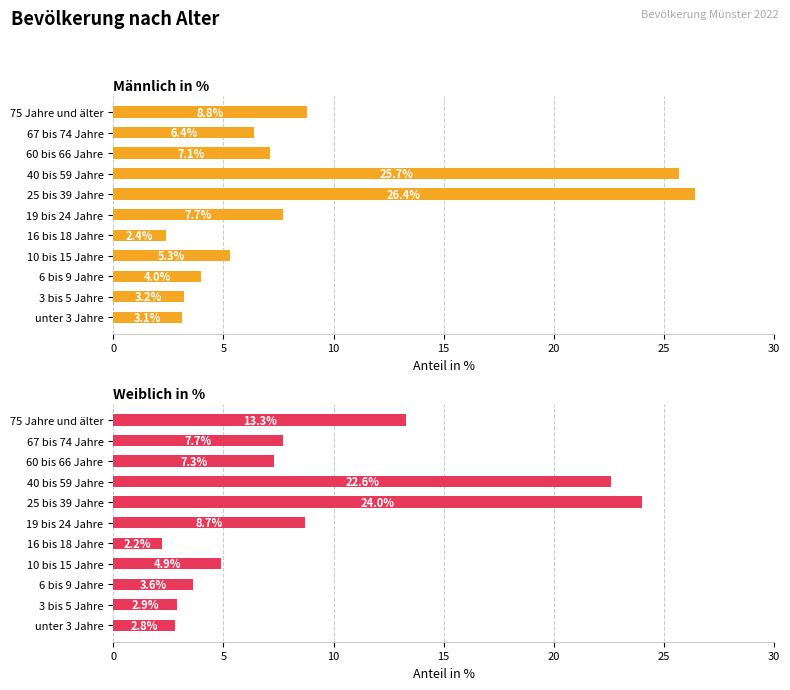

Does the chart contain any negative values?

No